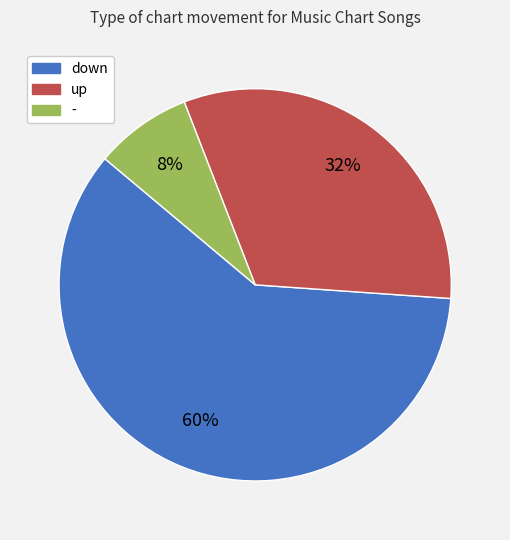

What percentage is the up slice, to the nearest percent?

32%